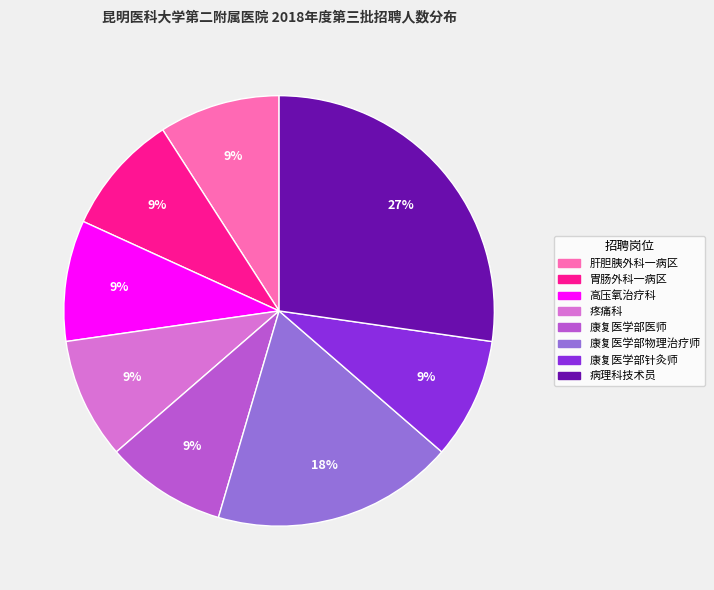

Is there a majority slice in this chart?

No